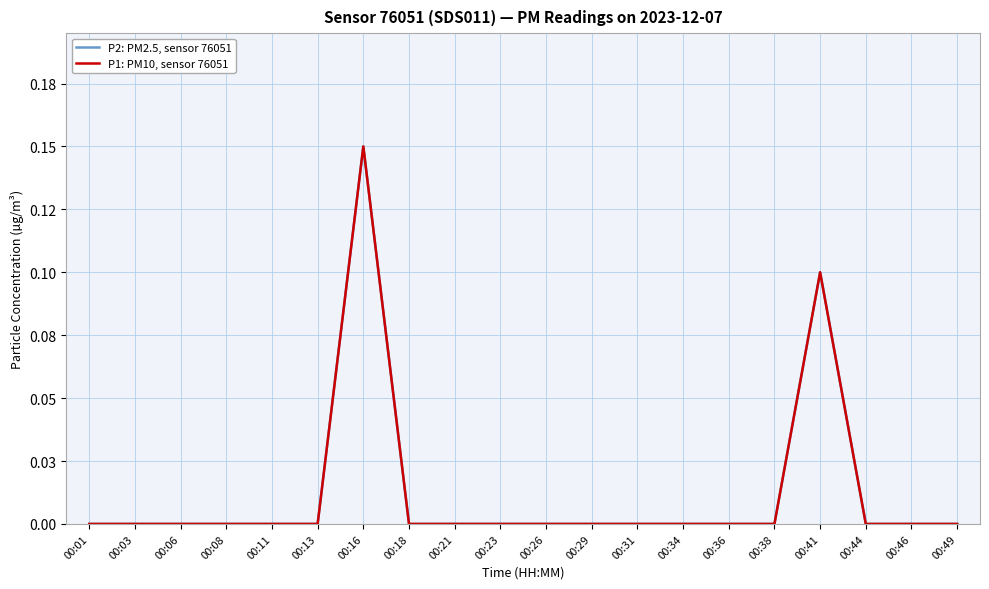

True or false: P1: PM10, sensor 76051 and P2: PM2.5, sensor 76051 intersect in this chart.

False